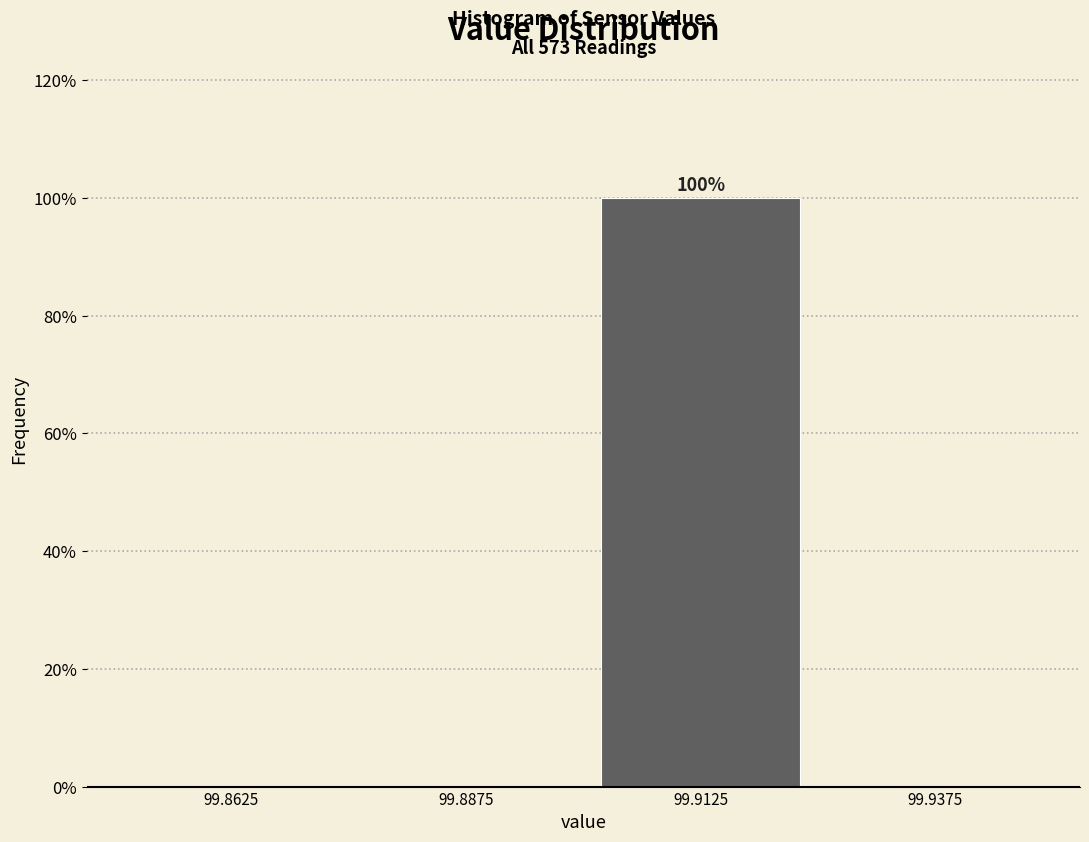

Which range on the x-axis has the tallest bar?

99.900 to 99.925